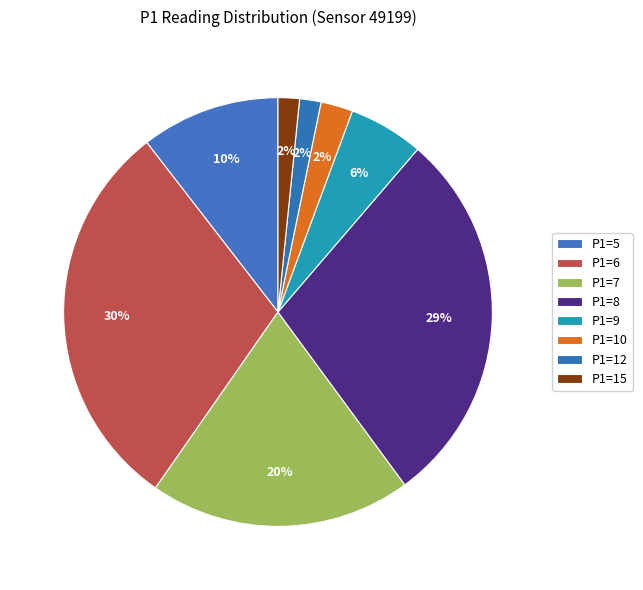

How many slices are in this pie chart?

8